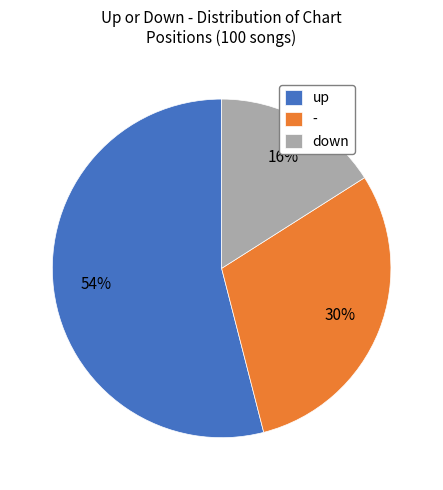

Do - and down together represent more than half of the pie?

No